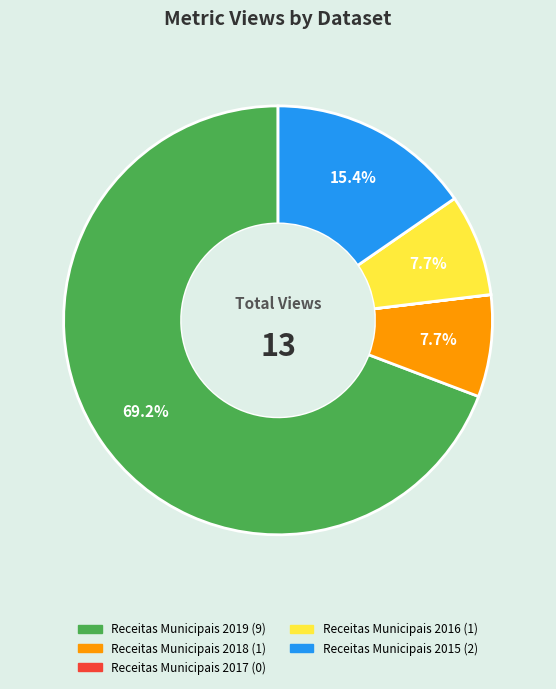

To the nearest percent, what is the combined percentage of Receitas Municipais 2018 and Receitas Municipais 2016?

15%